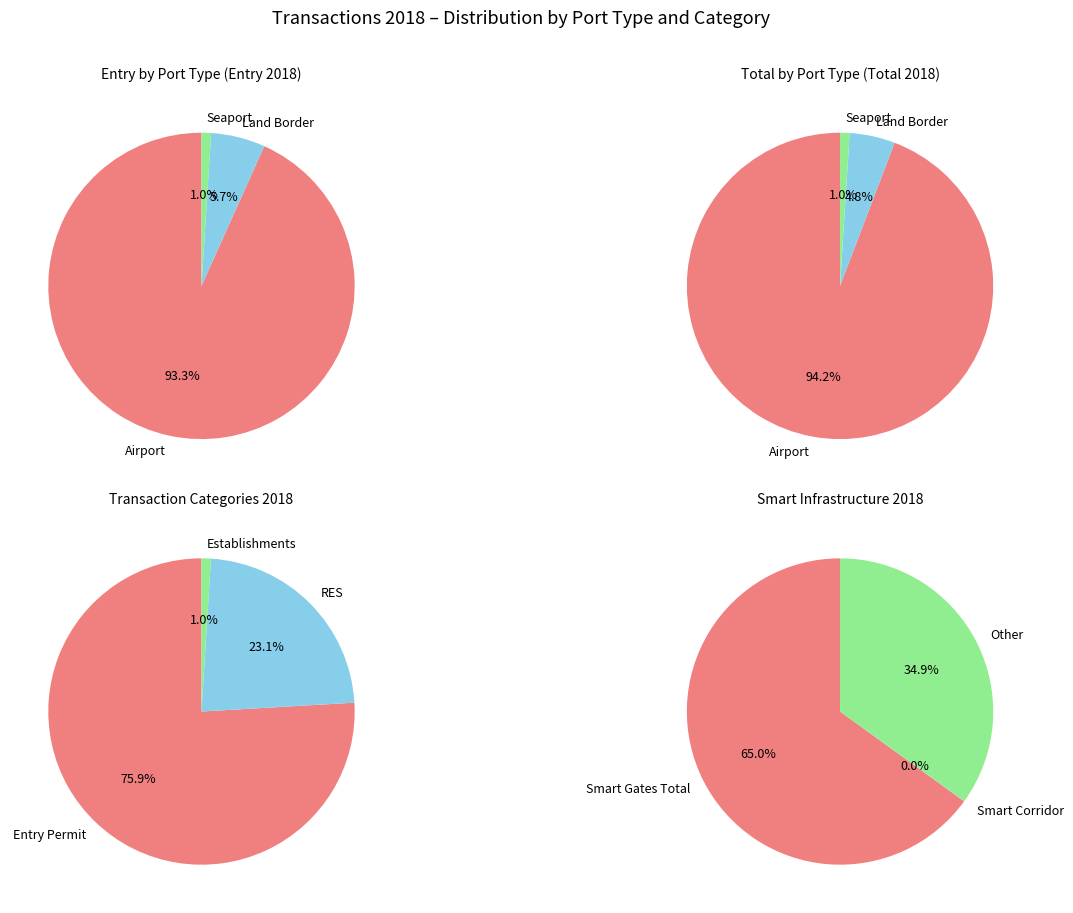

Is it true that Land Border is 6% of the pie?

True